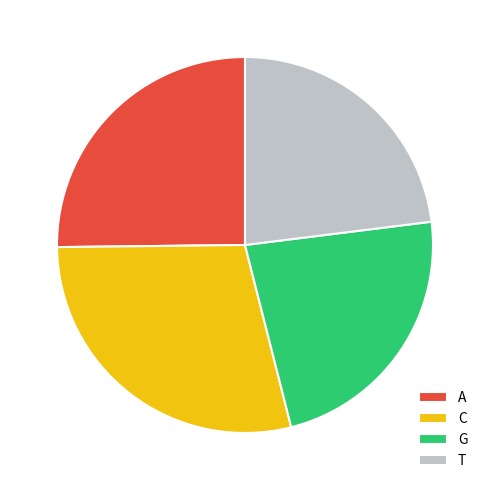

Which slice is the largest?

C